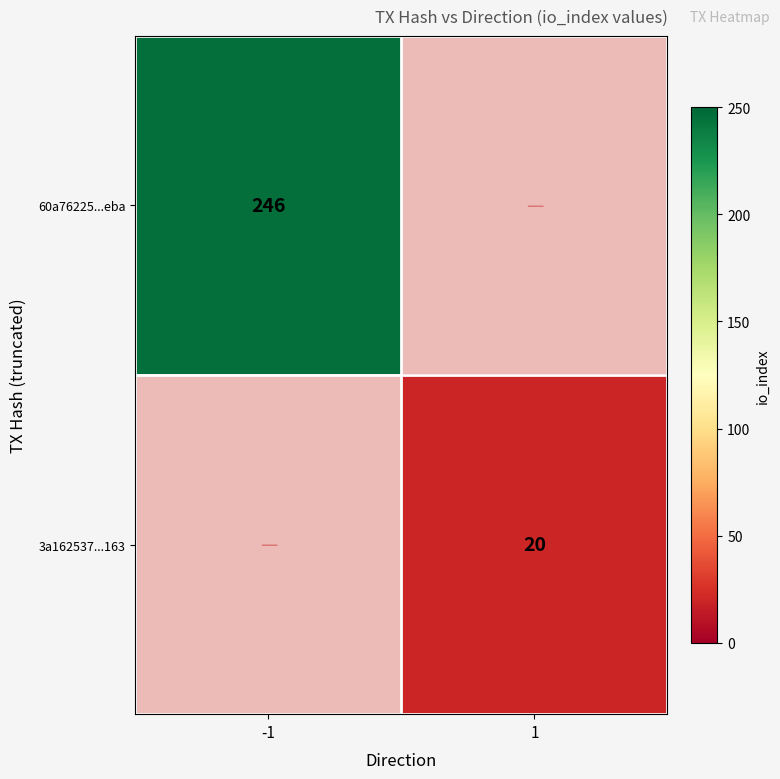

True or false: 3a162537...163 has a value of 9 at 1.

False